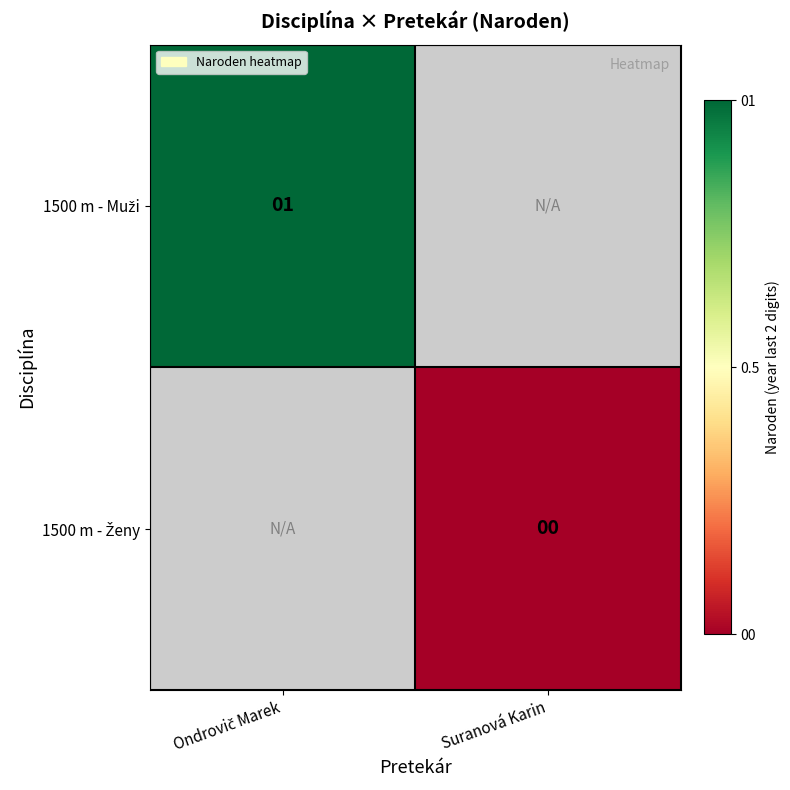

What is the minimum value for 1500 m - Muži?

1.0